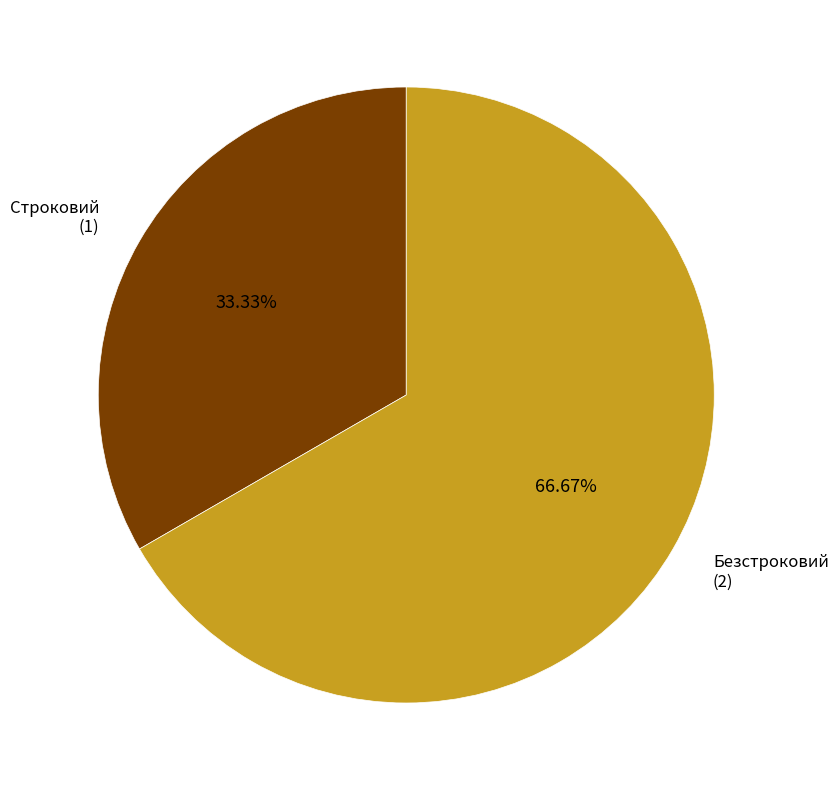

To the nearest percent, what is the difference between the largest and smallest slice percentages?

33%